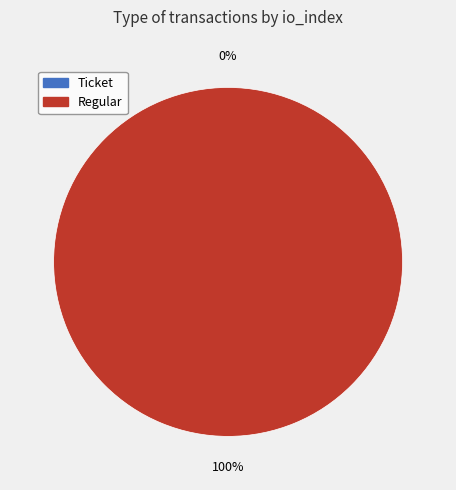

What is the smallest slice in the pie chart?

Ticket